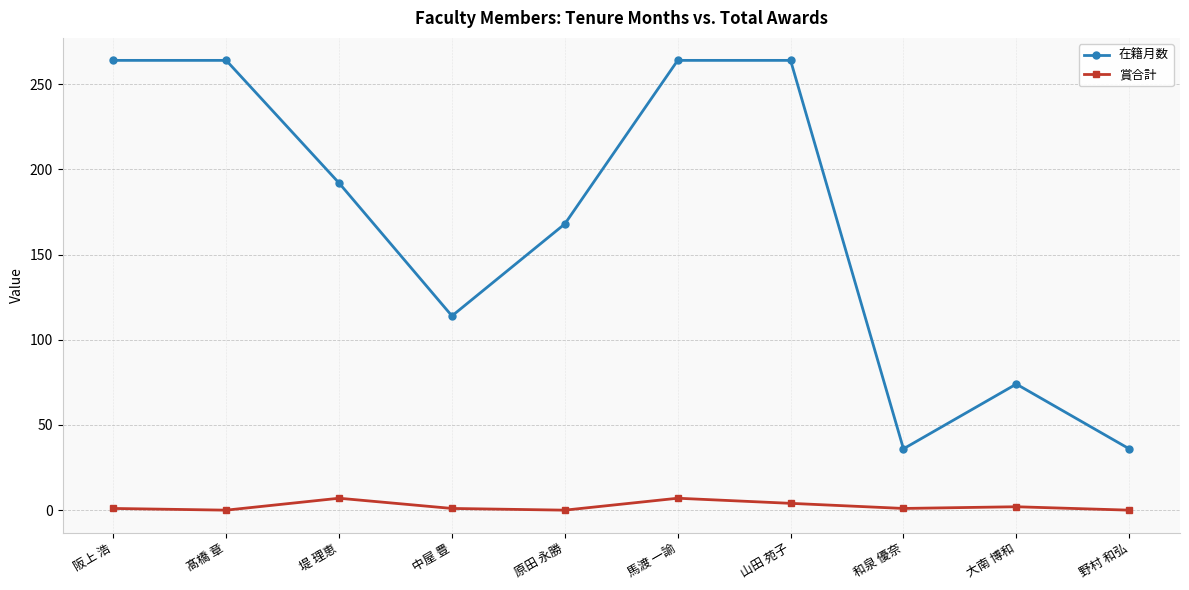

How many lines are shown in the chart?

2